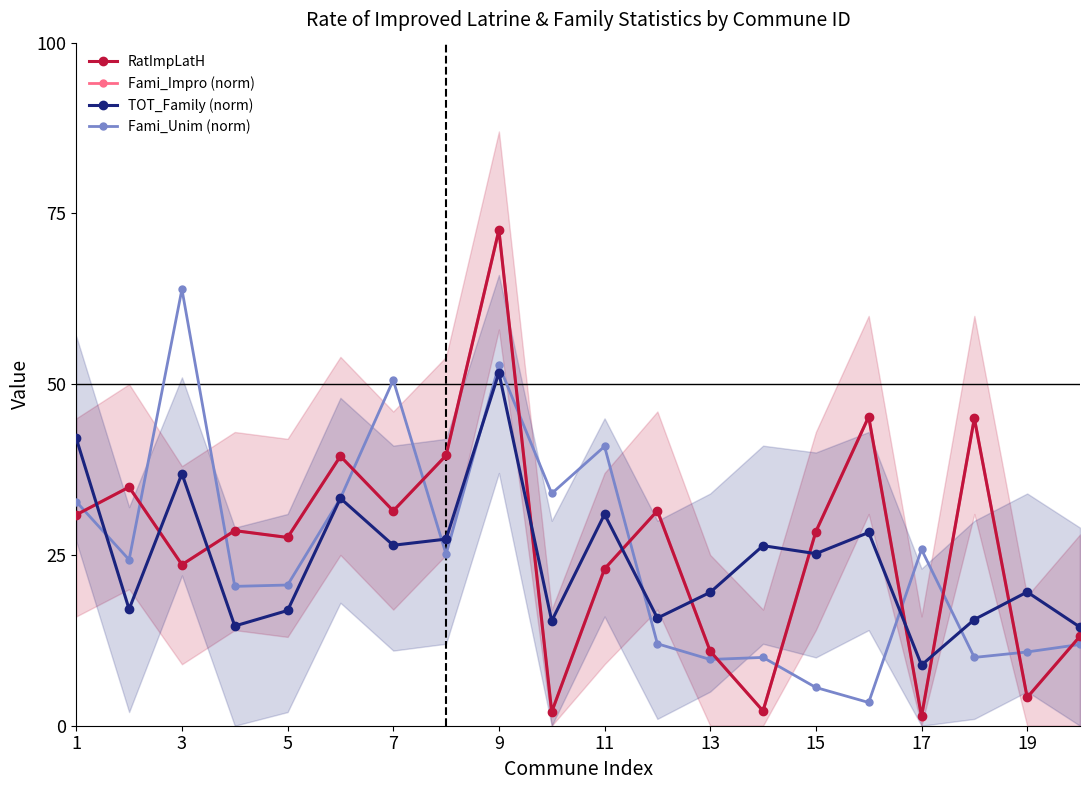

The TOT_Family (norm) series shows 19.5 at 13. True or false?

True